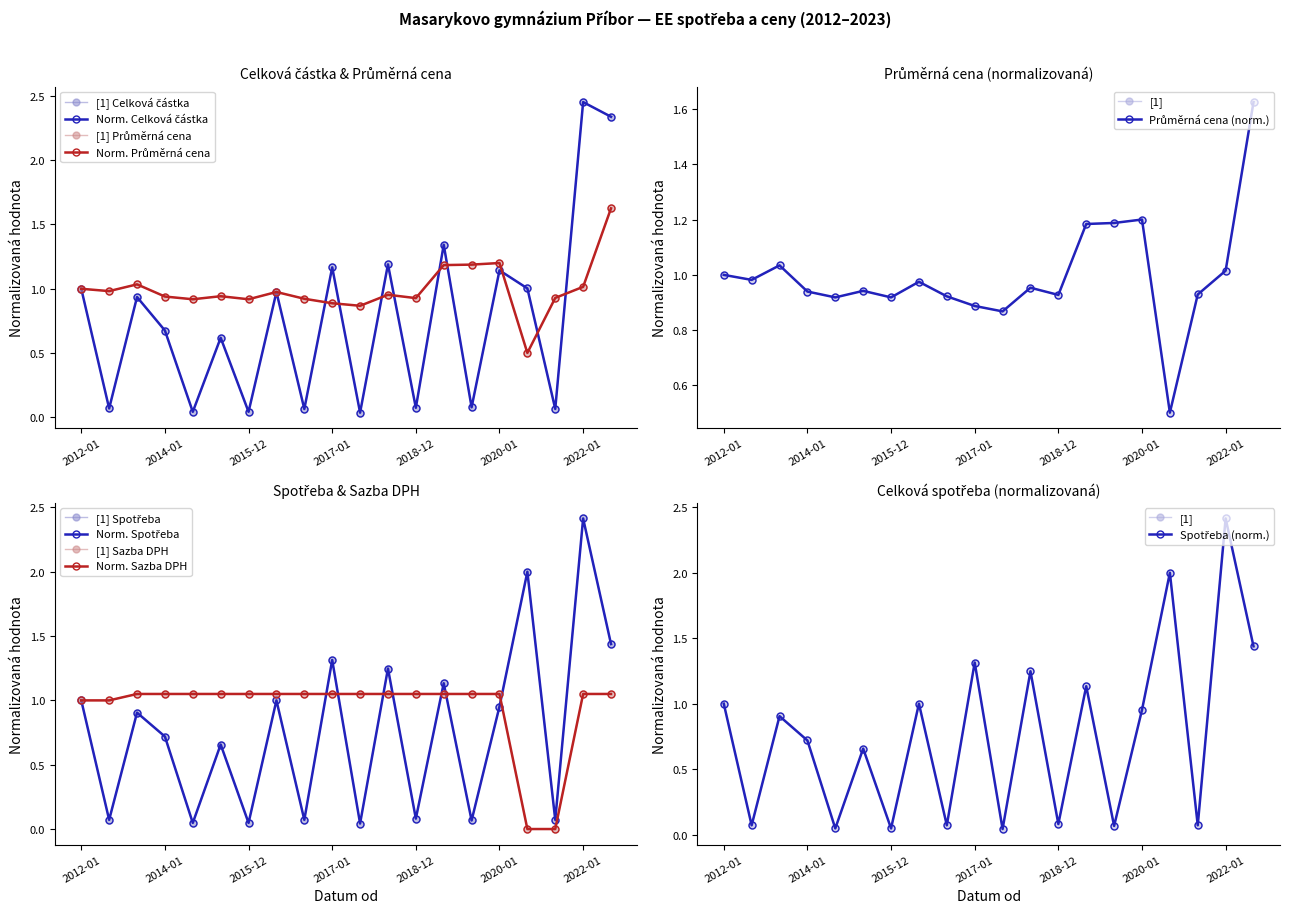

What is the spread (max minus min) of values at 2017-01?

0.4